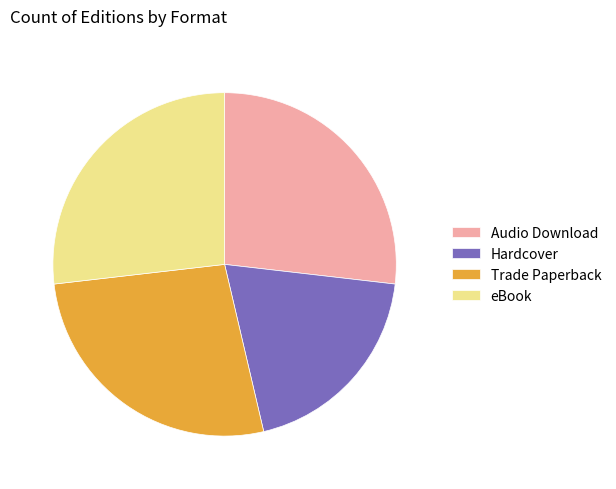

Is eBook the majority of the pie?

No